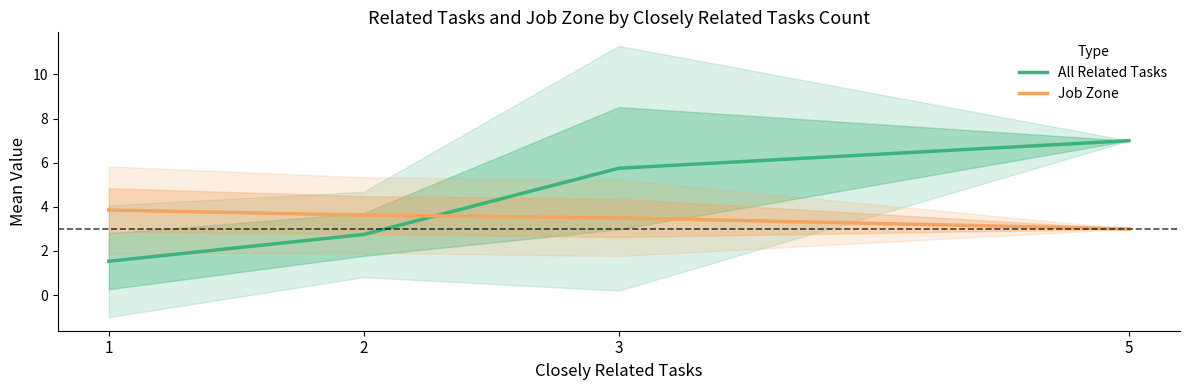

Between which two adjacent categories do Job Zone and All Related Tasks first intersect?

2 and 3